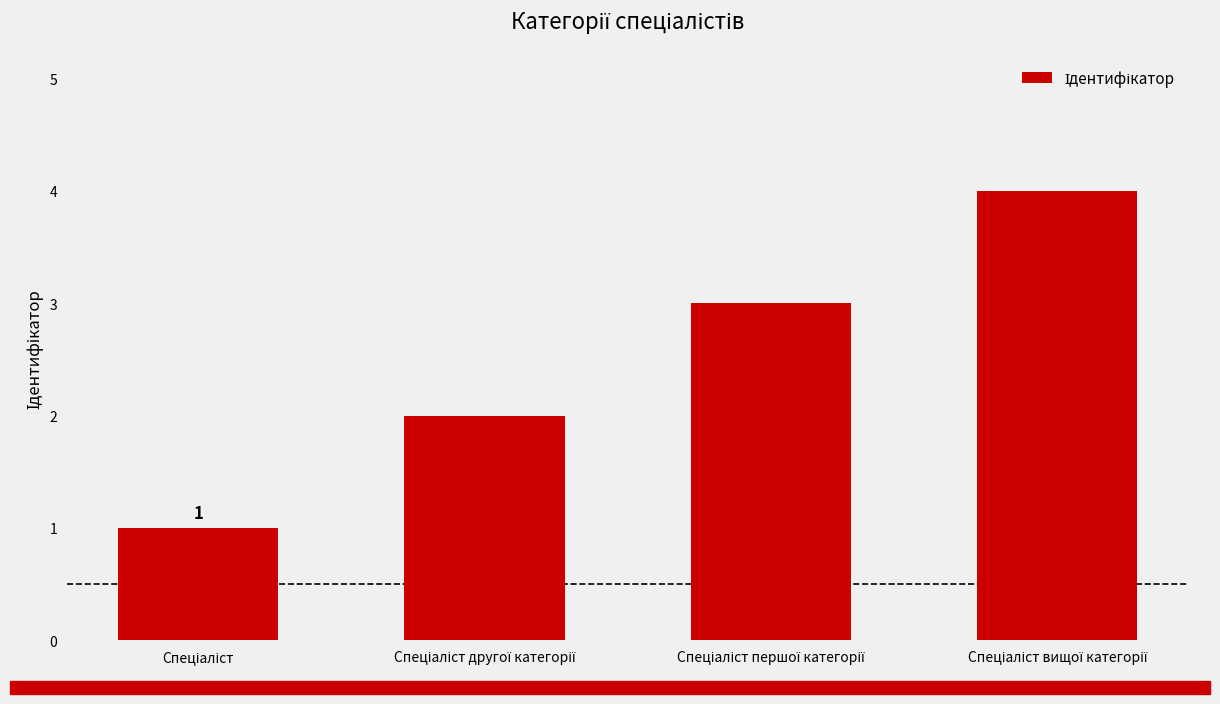

What is the difference between the second highest and second lowest values?

1